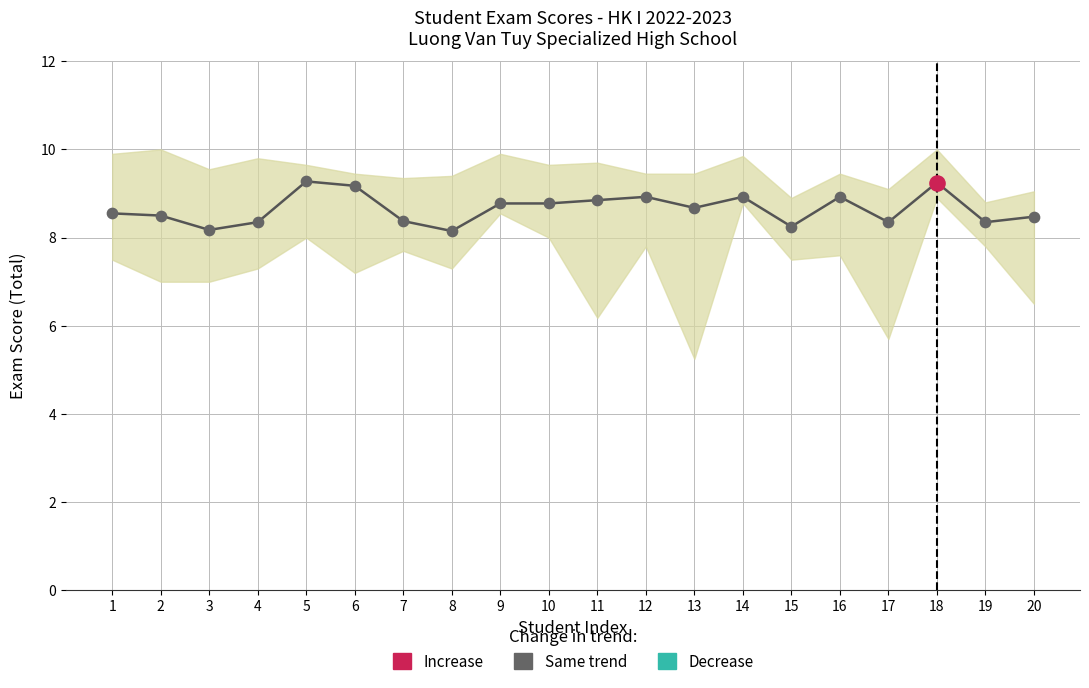

Which has a higher value, 8 or 10?

10